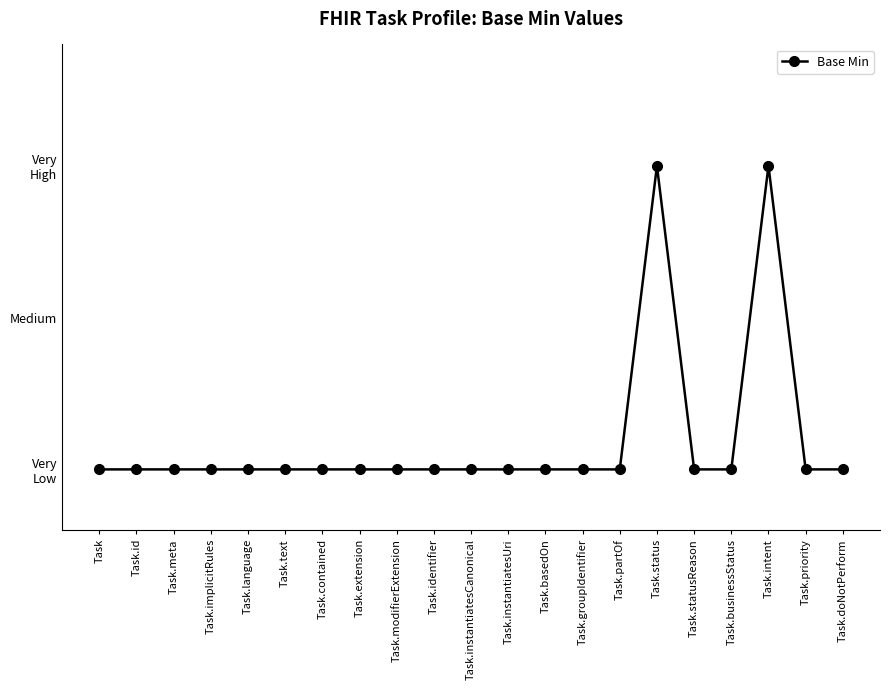

At which category does the chart reach its minimum across all series?

Task